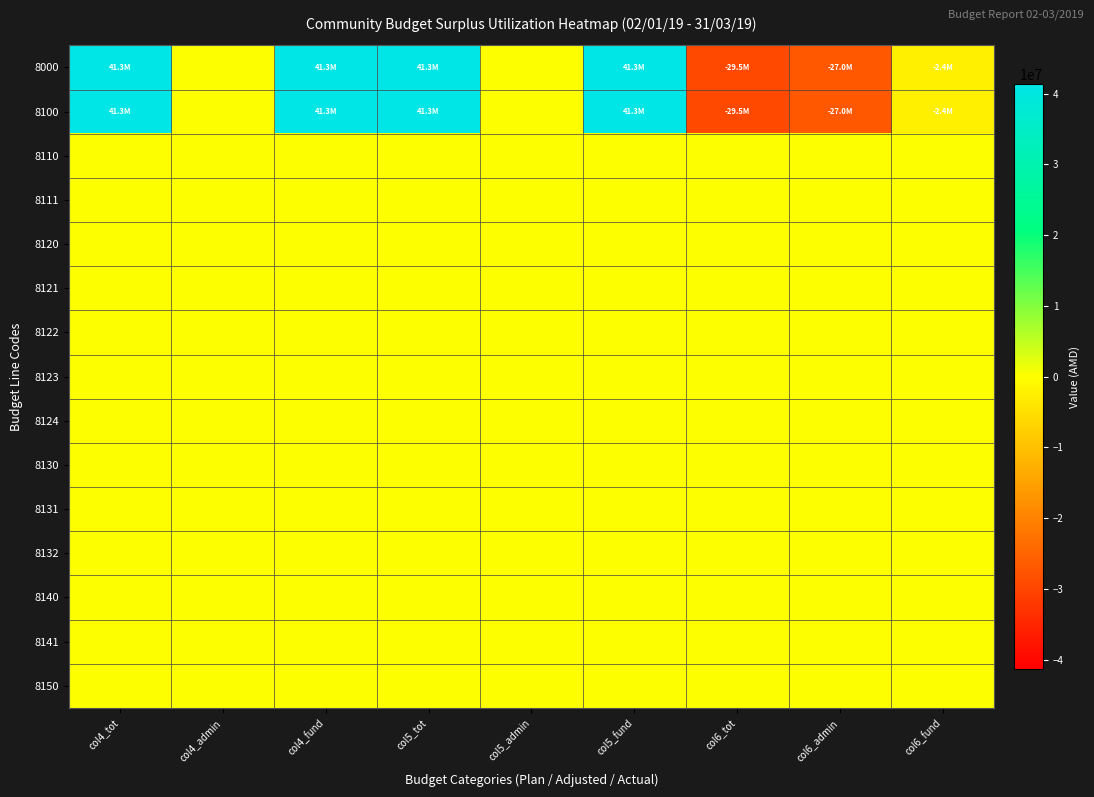

Reading right to left, transcribe all the data shown in this chart.

8000: col6_fund=-2435150.0	col6_admin=-27046670.8	col6_tot=-29481820.8	col5_fund=41326507.2	col5_admin=0.0	col5_tot=41326507.2	col4_fund=41326507.2	col4_admin=0.0	col4_tot=41326507.2
8100: col6_fund=-2435150.0	col6_admin=-27046670.8	col6_tot=-29481820.8	col5_fund=41326507.2	col5_admin=0.0	col5_tot=41326507.2	col4_fund=41326507.2	col4_admin=0.0	col4_tot=41326507.2
8110: col6_fund=0.0	col6_admin=0.0	col6_tot=0.0	col5_fund=0.0	col5_admin=0.0	col5_tot=0.0	col4_fund=0.0	col4_admin=0.0	col4_tot=0.0
8111: col6_fund=0.0	col6_admin=0.0	col6_tot=0.0	col5_fund=0.0	col5_admin=0.0	col5_tot=0.0	col4_fund=0.0	col4_admin=0.0	col4_tot=0.0
8120: col6_fund=0.0	col6_admin=0.0	col6_tot=0.0	col5_fund=0.0	col5_admin=0.0	col5_tot=0.0	col4_fund=0.0	col4_admin=0.0	col4_tot=0.0
8121: col6_fund=0.0	col6_admin=0.0	col6_tot=0.0	col5_fund=0.0	col5_admin=0.0	col5_tot=0.0	col4_fund=0.0	col4_admin=0.0	col4_tot=0.0
8122: col6_fund=0.0	col6_admin=0.0	col6_tot=0.0	col5_fund=0.0	col5_admin=0.0	col5_tot=0.0	col4_fund=0.0	col4_admin=0.0	col4_tot=0.0
8123: col6_fund=0.0	col6_admin=0.0	col6_tot=0.0	col5_fund=0.0	col5_admin=0.0	col5_tot=0.0	col4_fund=0.0	col4_admin=0.0	col4_tot=0.0
8124: col6_fund=0.0	col6_admin=0.0	col6_tot=0.0	col5_fund=0.0	col5_admin=0.0	col5_tot=0.0	col4_fund=0.0	col4_admin=0.0	col4_tot=0.0
8130: col6_fund=0.0	col6_admin=0.0	col6_tot=0.0	col5_fund=0.0	col5_admin=0.0	col5_tot=0.0	col4_fund=0.0	col4_admin=0.0	col4_tot=0.0
8131: col6_fund=0.0	col6_admin=0.0	col6_tot=0.0	col5_fund=0.0	col5_admin=0.0	col5_tot=0.0	col4_fund=0.0	col4_admin=0.0	col4_tot=0.0
8132: col6_fund=0.0	col6_admin=0.0	col6_tot=0.0	col5_fund=0.0	col5_admin=0.0	col5_tot=0.0	col4_fund=0.0	col4_admin=0.0	col4_tot=0.0
8140: col6_fund=0.0	col6_admin=0.0	col6_tot=0.0	col5_fund=0.0	col5_admin=0.0	col5_tot=0.0	col4_fund=0.0	col4_admin=0.0	col4_tot=0.0
8141: col6_fund=0.0	col6_admin=0.0	col6_tot=0.0	col5_fund=0.0	col5_admin=0.0	col5_tot=0.0	col4_fund=0.0	col4_admin=0.0	col4_tot=0.0
8150: col6_fund=0.0	col6_admin=0.0	col6_tot=0.0	col5_fund=0.0	col5_admin=0.0	col5_tot=0.0	col4_fund=0.0	col4_admin=0.0	col4_tot=0.0